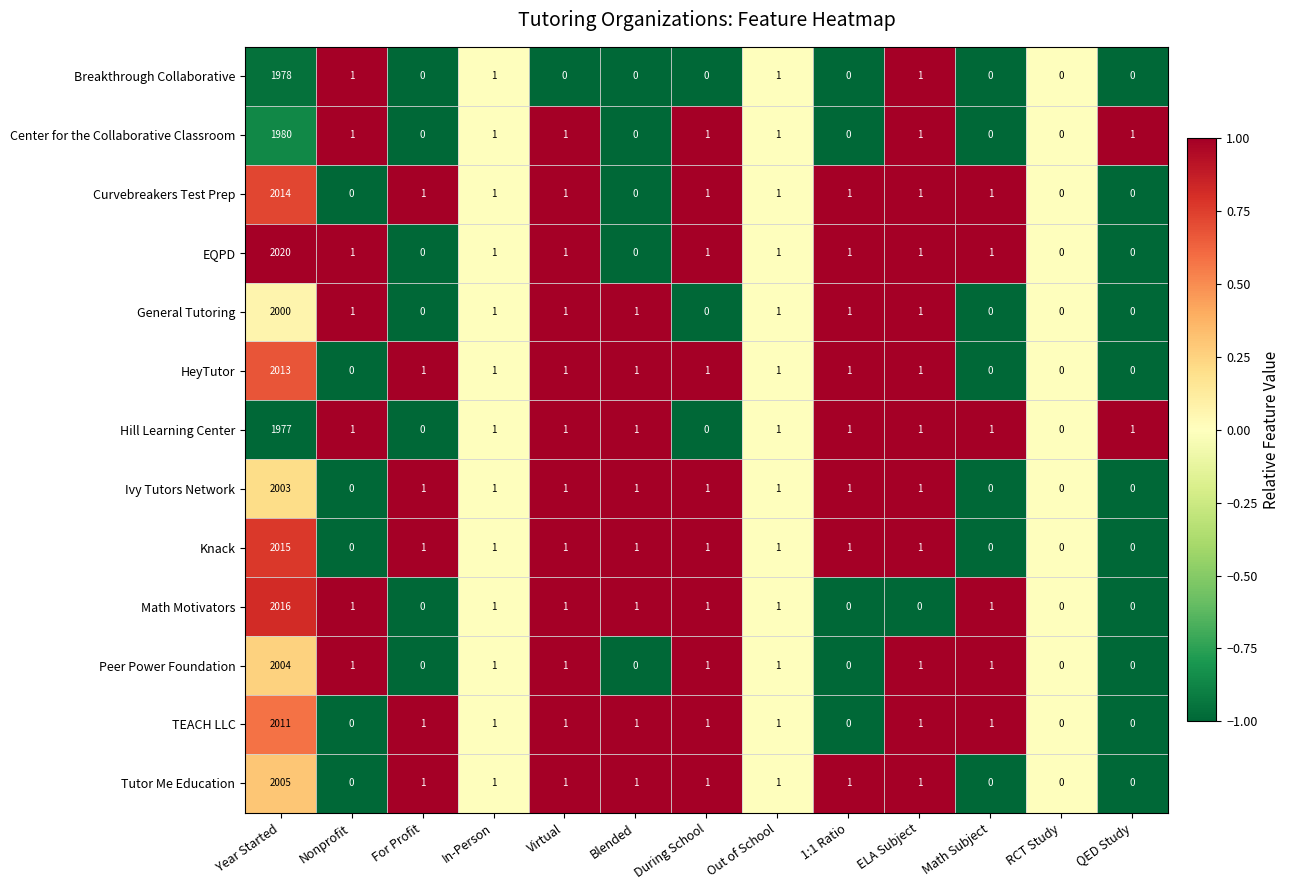

True or false: General Tutoring has a value of 3548 at Year Started.

False